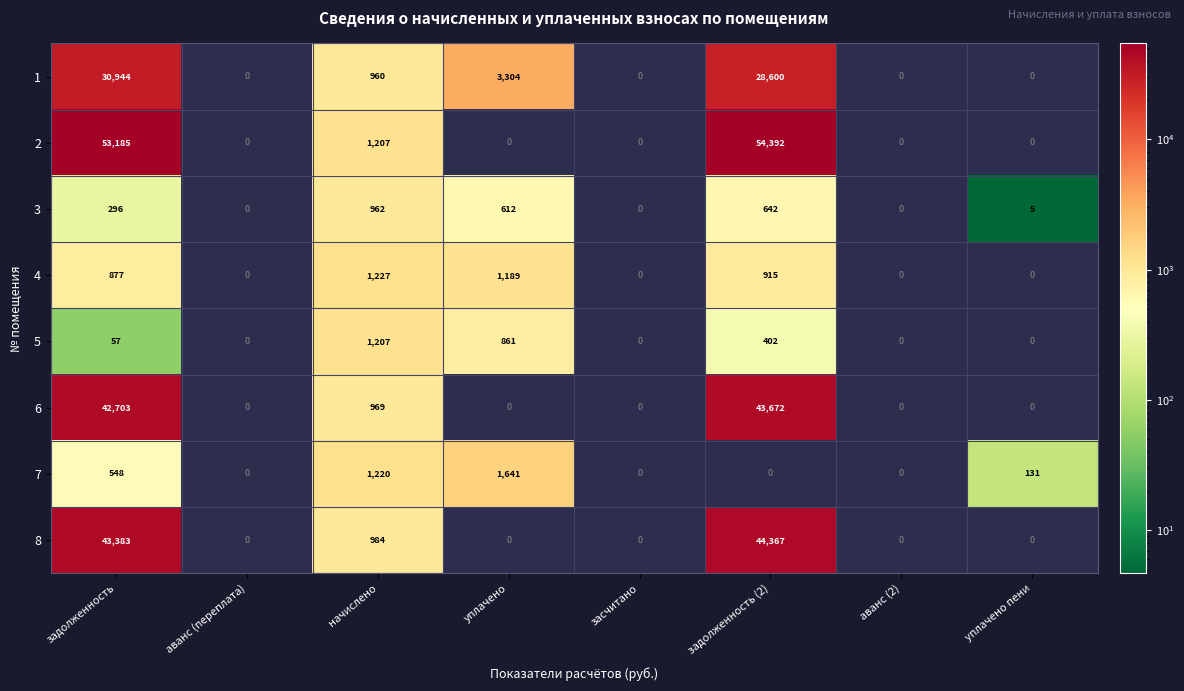

What is the total value across all series at задолженность?

171993